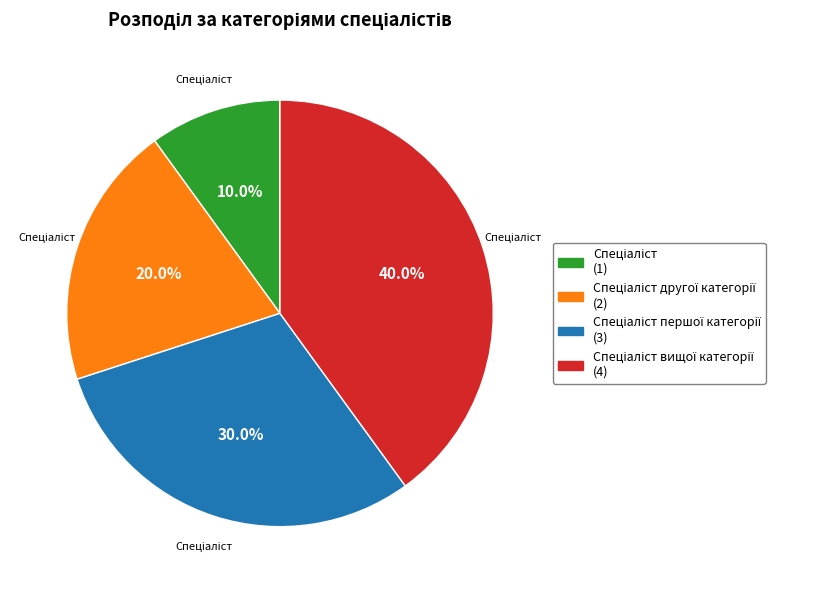

Count the number of slices in the pie.

4